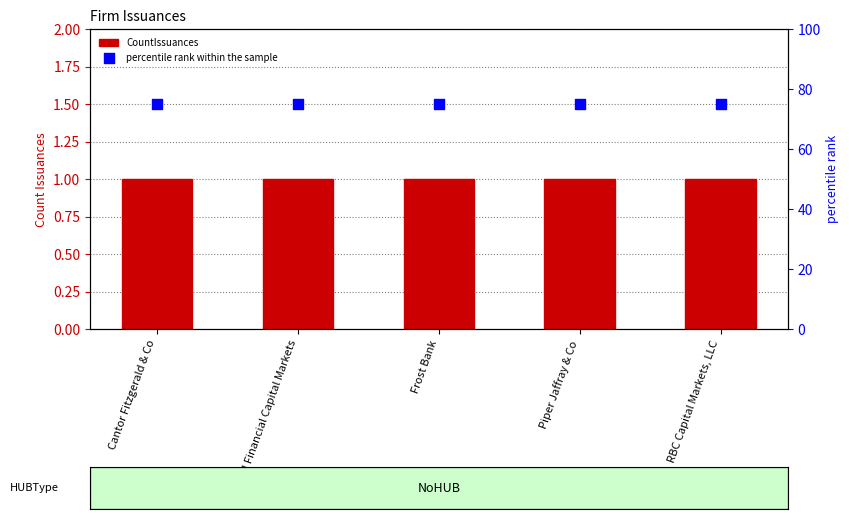

At which category is the sum across all series the highest?

Cantor Fitzgerald & Co